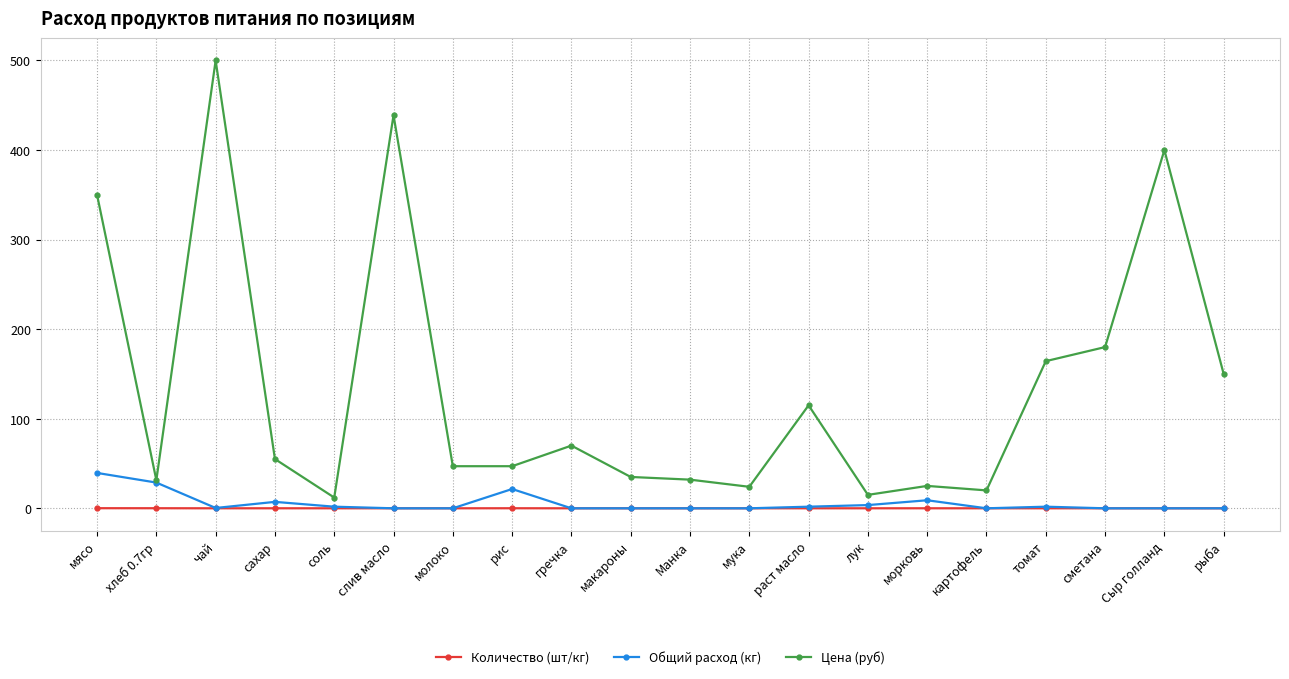

Which series changed the most between гречка and картофель?

Цена (руб)